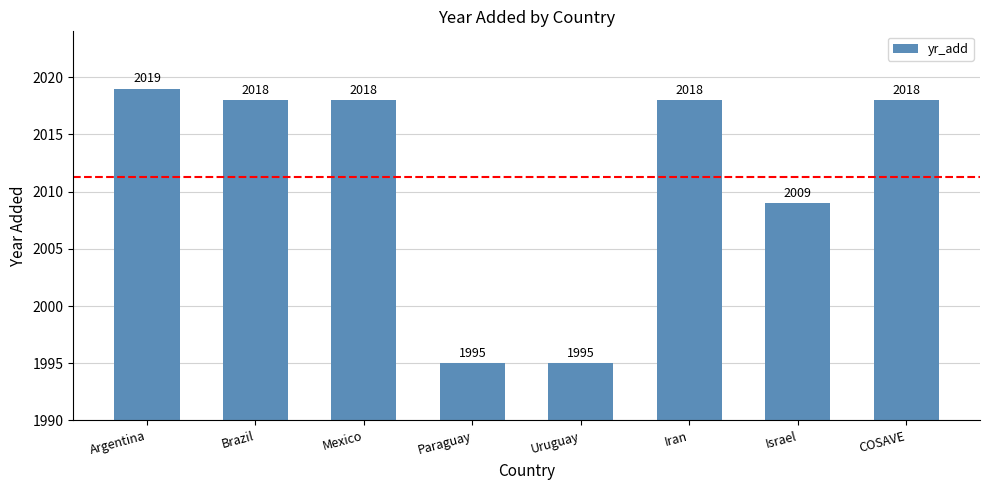

Which has a higher value, Argentina or COSAVE?

Argentina